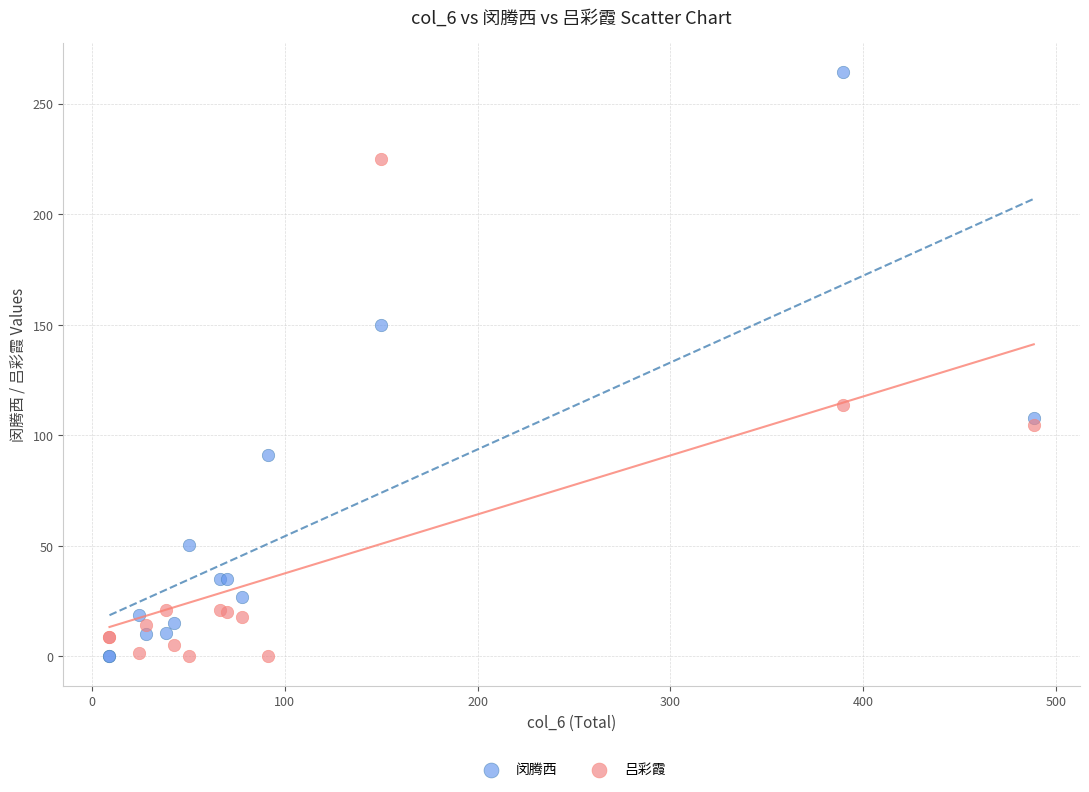

What is the X range (max minus min) for the scatter plot?

479.6